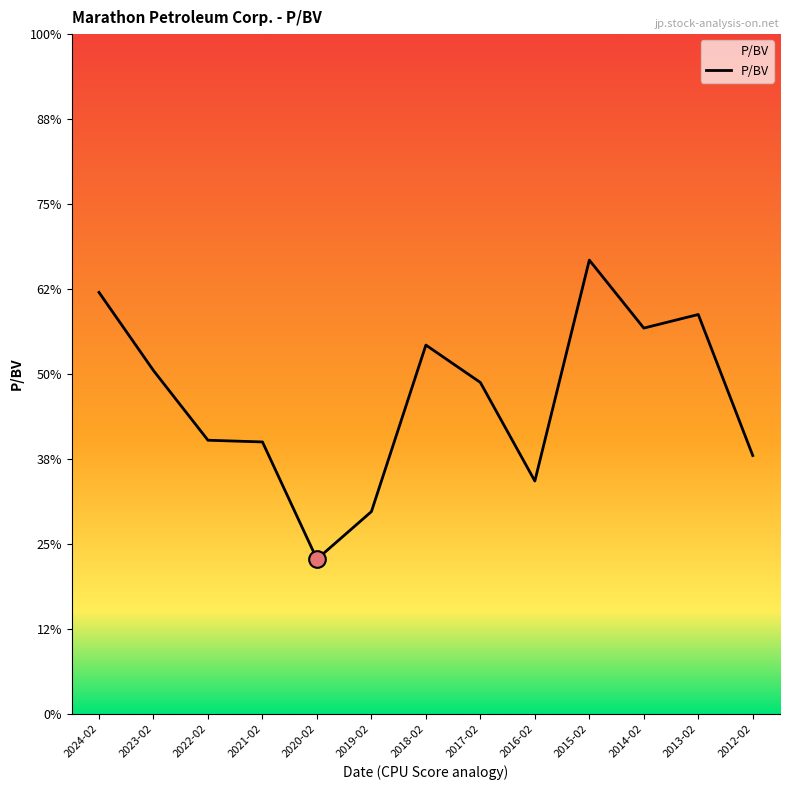

Rank the categories by value from lowest to highest.

2020-02, 2019-02, 2016-02, 2012-02, 2021-02, 2022-02, 2017-02, 2023-02, 2018-02, 2014-02, 2013-02, 2024-02, 2015-02